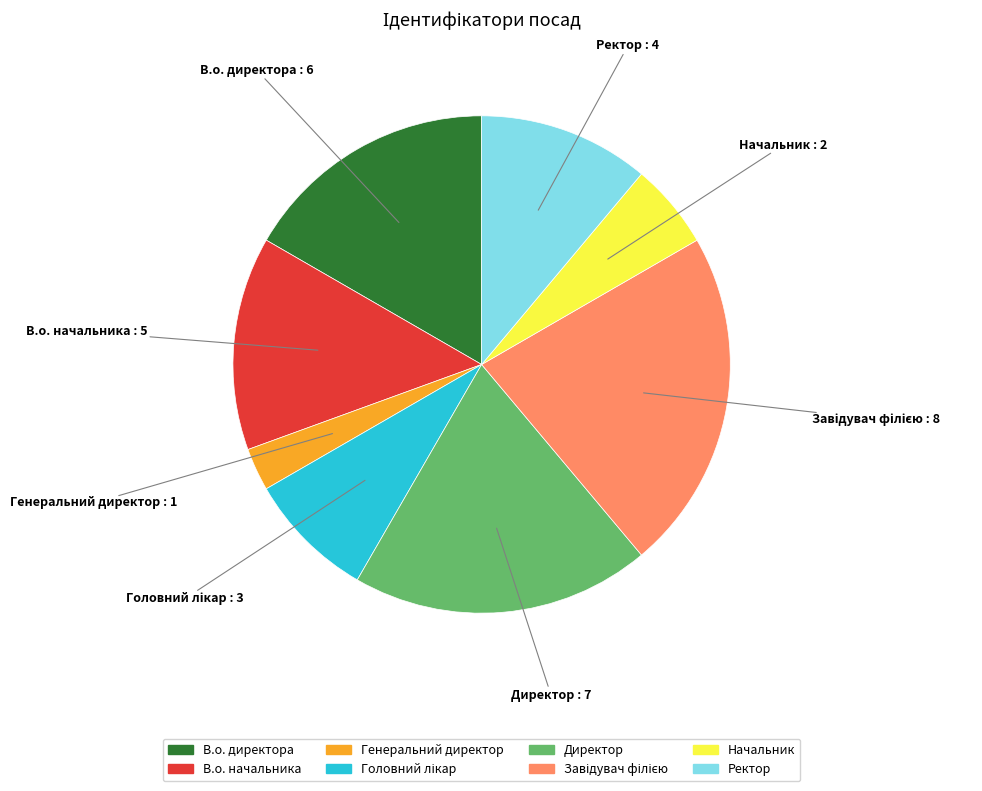

The Начальник slice represents 6% of the pie. True or false?

True